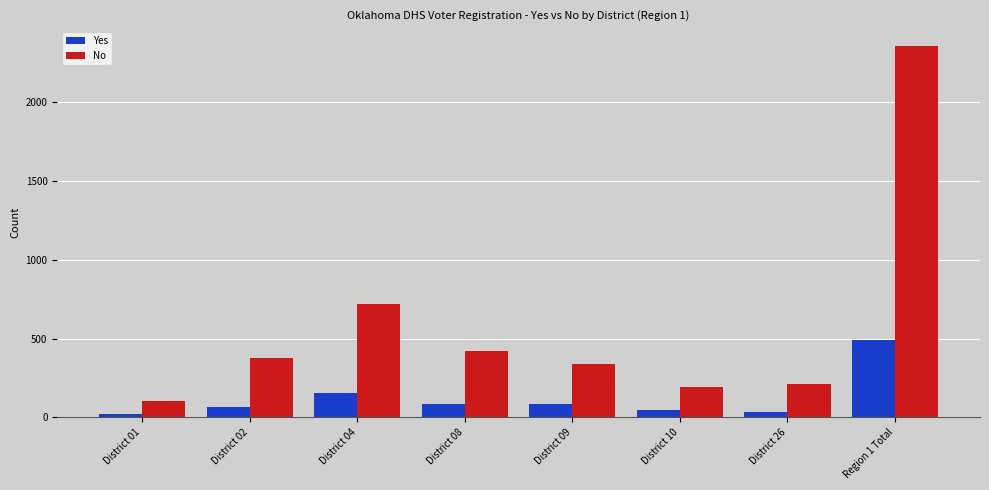

What is the difference between the second highest and second lowest values in the No series?

522